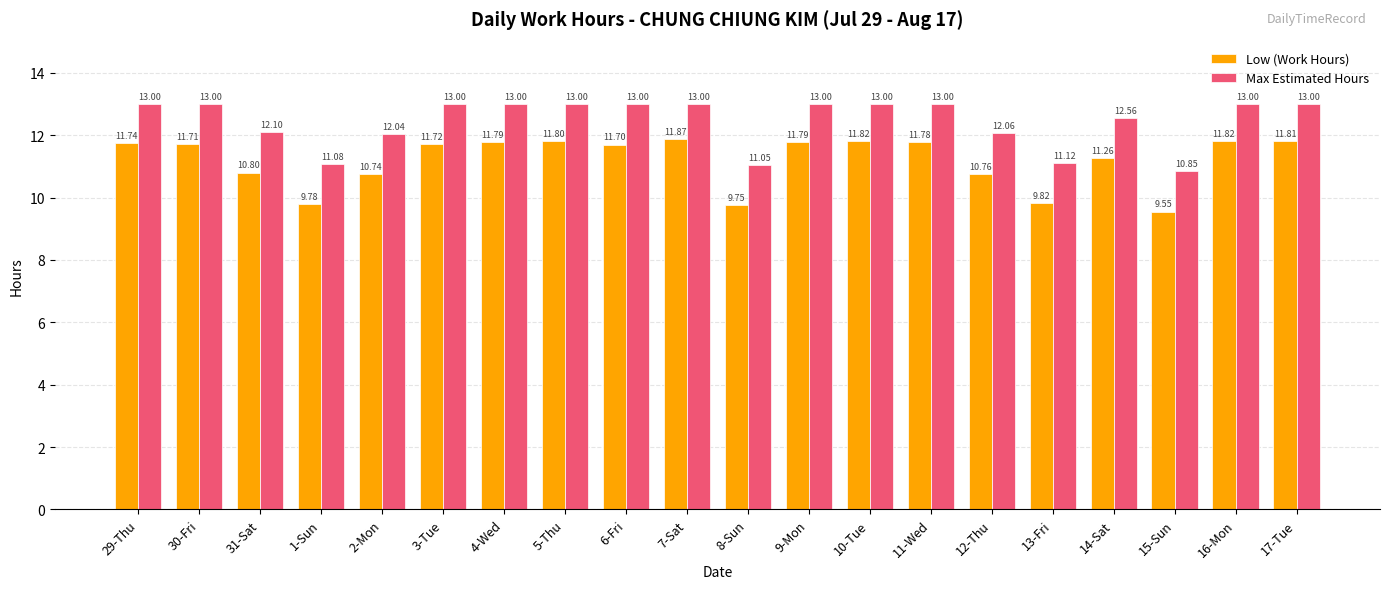

Reading left to right, list all the values displayed in this chart.

Low (Work Hours): 11.7	11.7	10.8	9.8	10.7	11.7	11.8	11.8	11.7	11.9	9.8	11.8	11.8	11.8	10.8	9.8	11.3	9.6	11.8	11.8
Max Estimated Hours: 13.0	13.0	12.1	11.1	12.0	13.0	13.0	13.0	13.0	13.0	11.1	13.0	13.0	13.0	12.1	11.1	12.6	10.9	13.0	13.0